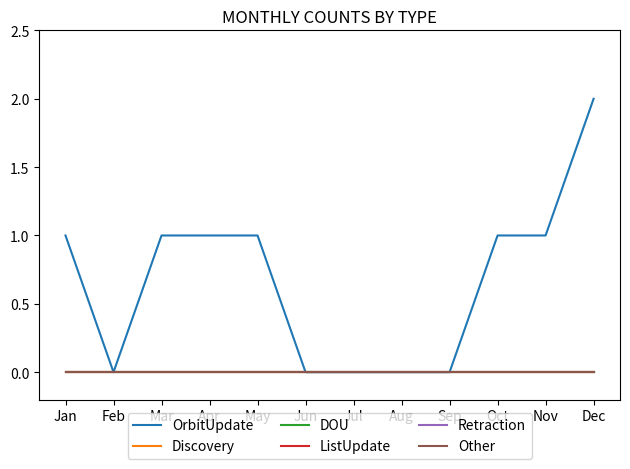

True or false: Discovery and Other cross at least once.

False